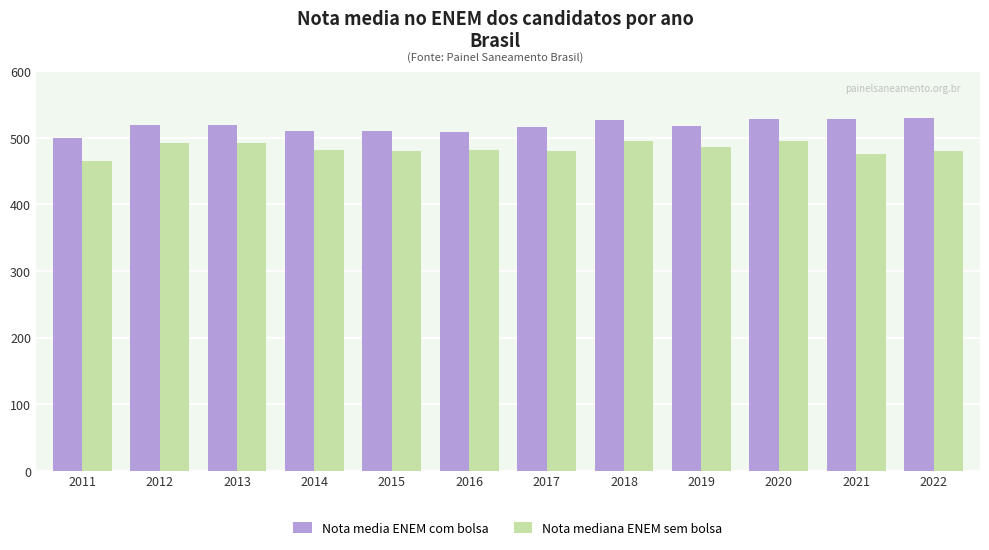

The Nota mediana ENEM sem bolsa series shows 479.8 at 2017. True or false?

True